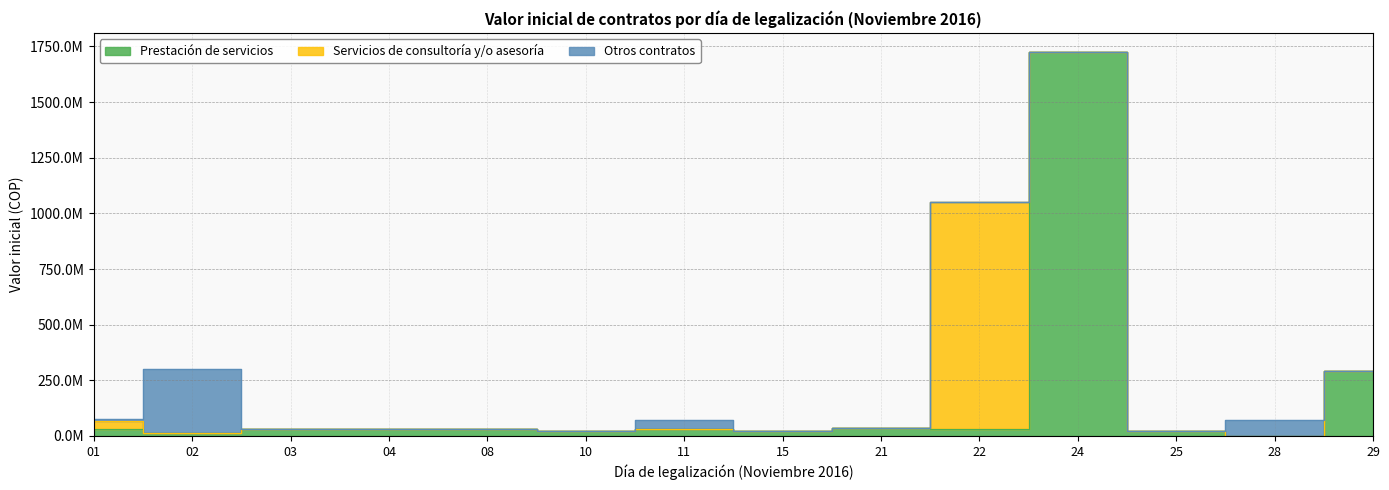

How many values in the Otros contratos series exceed 0?

4